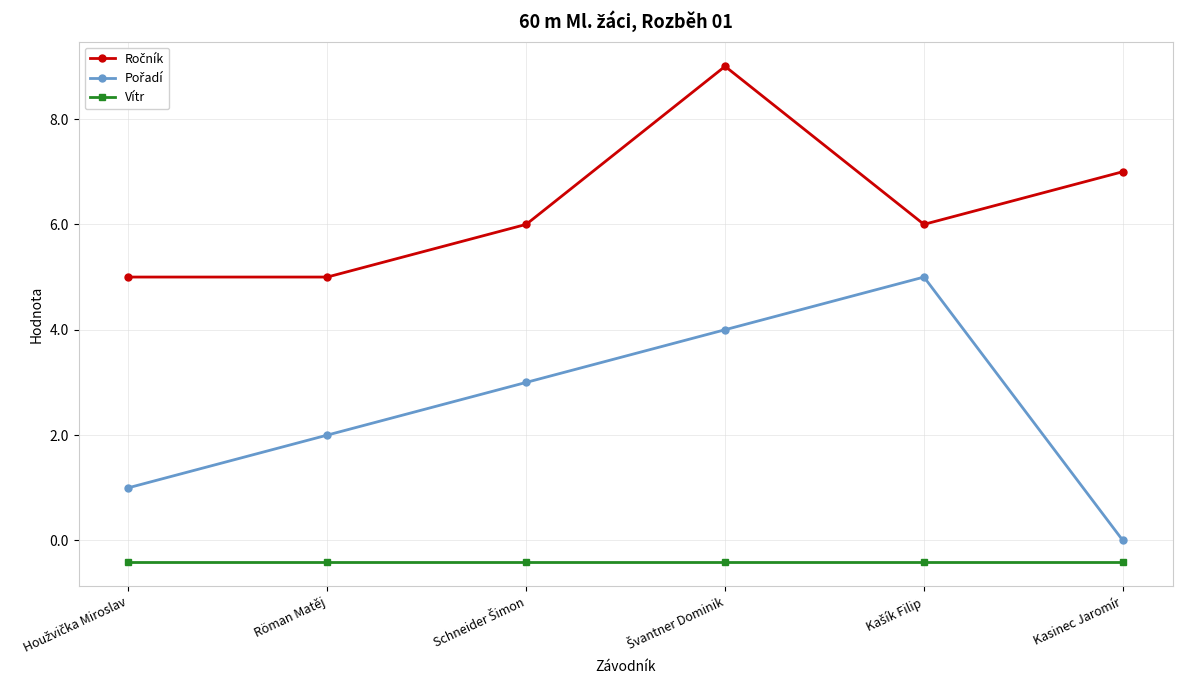

What is the value of the Vítr point at the 5th from the left?

-0.4